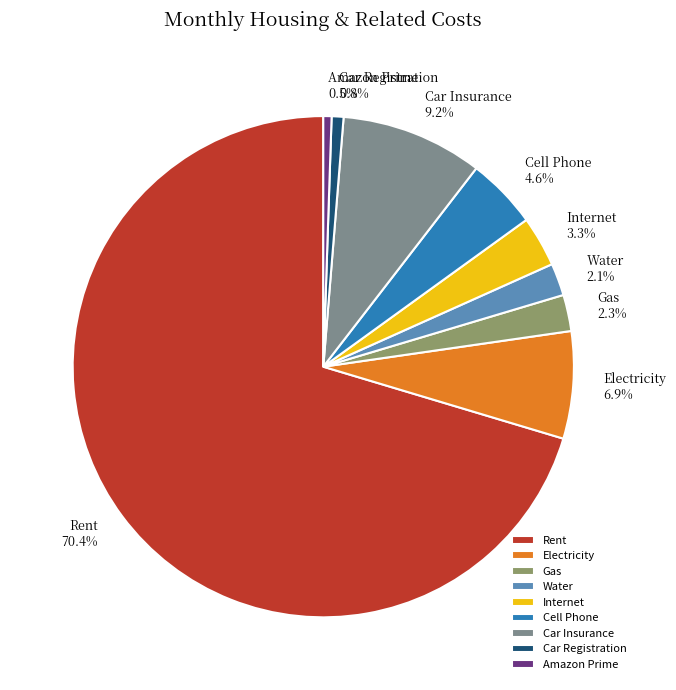

How many slices are in this pie chart?

9